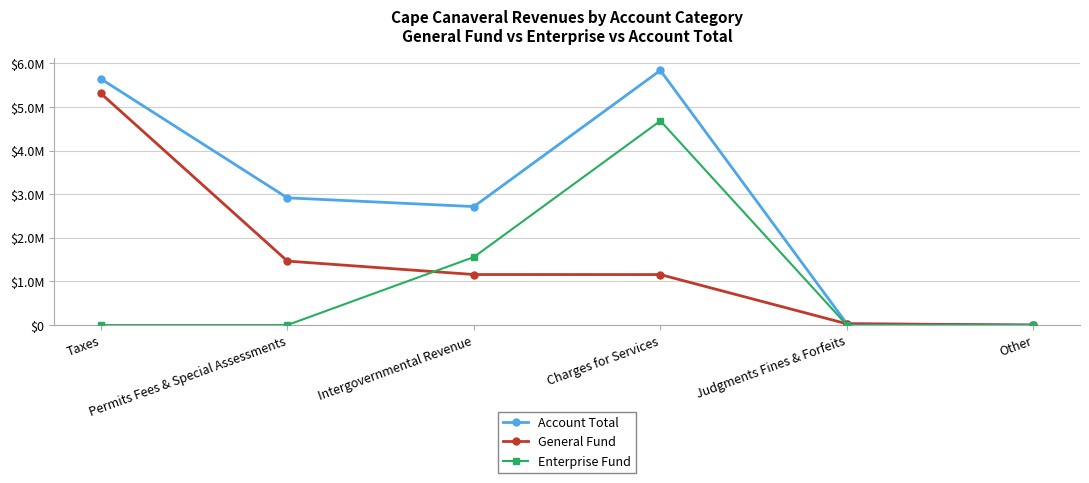

Which series ends up on top after the final intersection of General Fund and Enterprise Fund?

General Fund